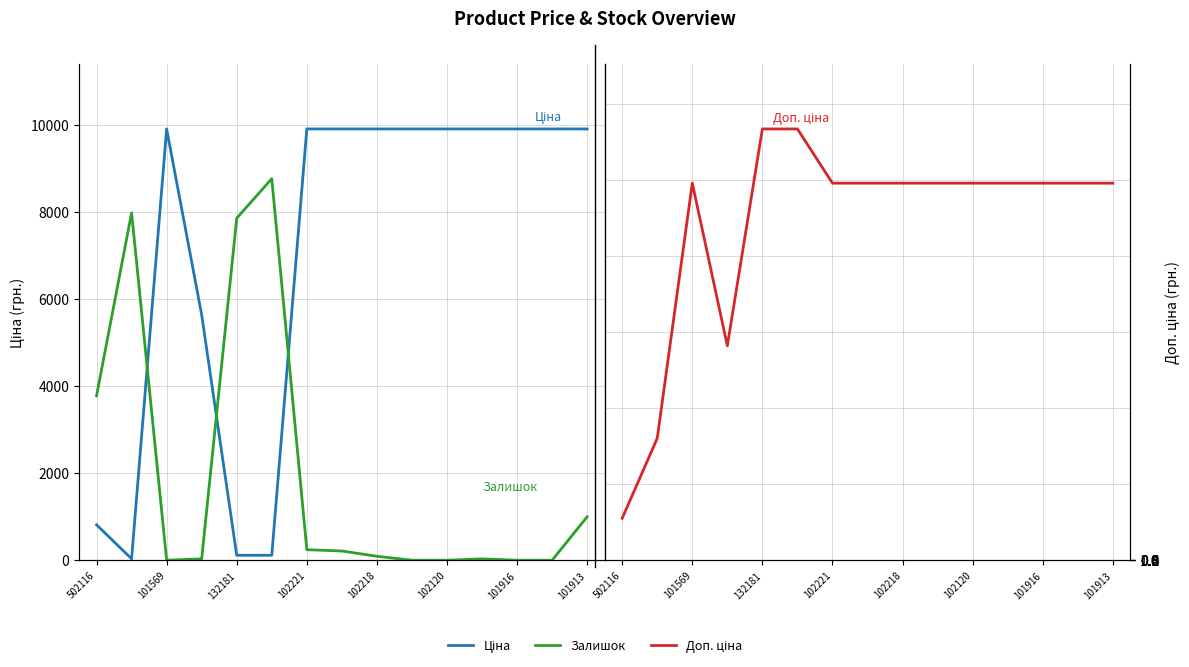

How many values in the Доп. ціна series are below 9908?

3